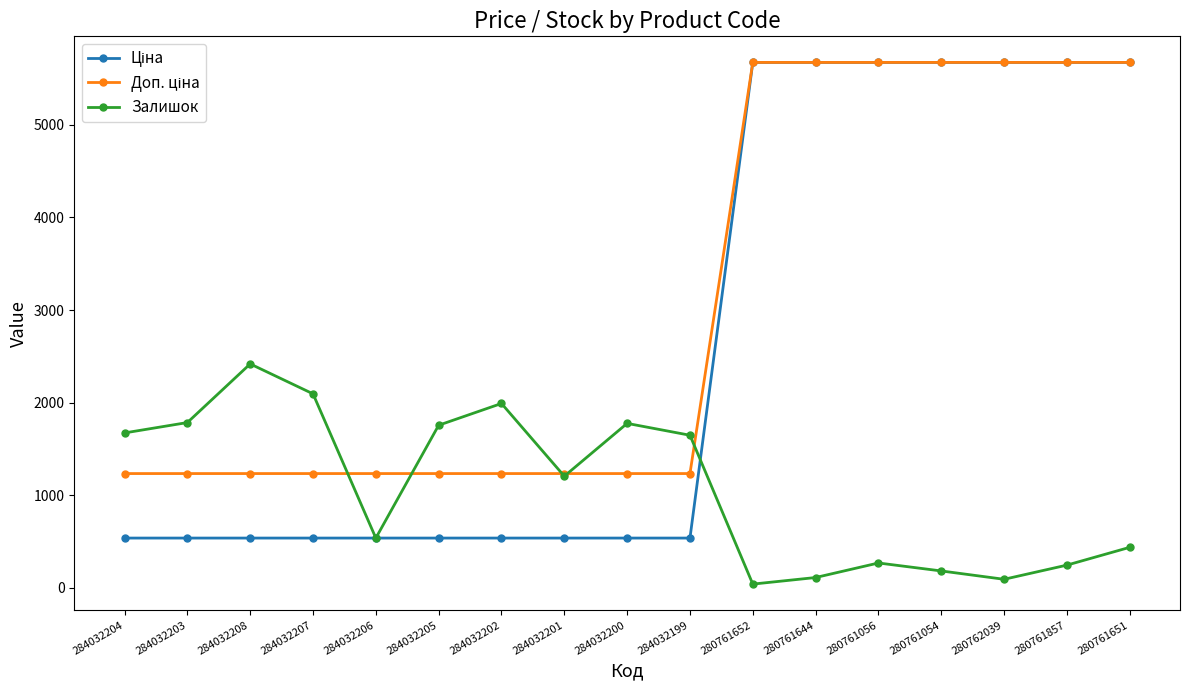

What is the spread (max minus min) of values at 284032200?

1238.0